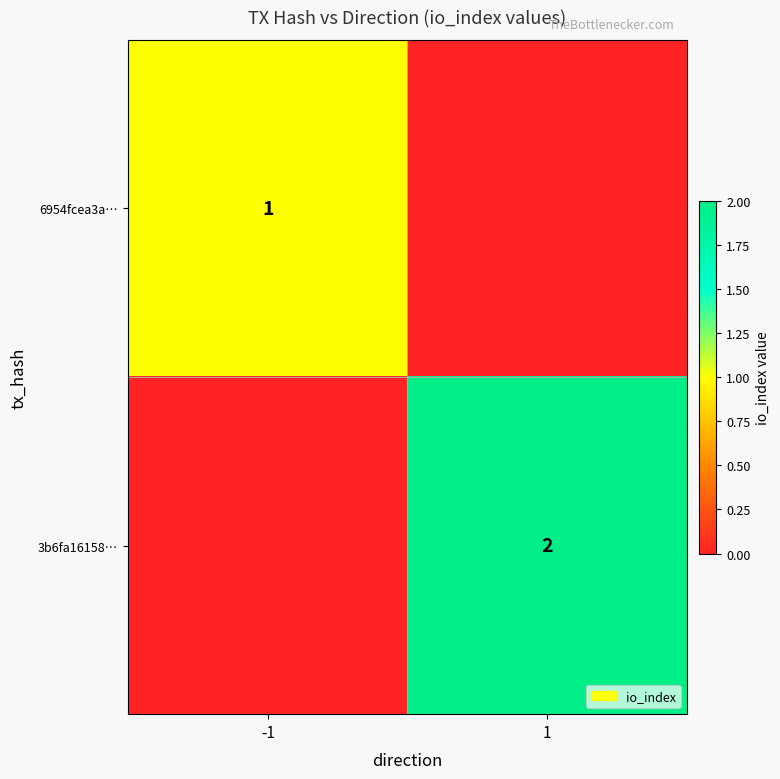

The 3b6fa16158… series shows 2 at 1. True or false?

True